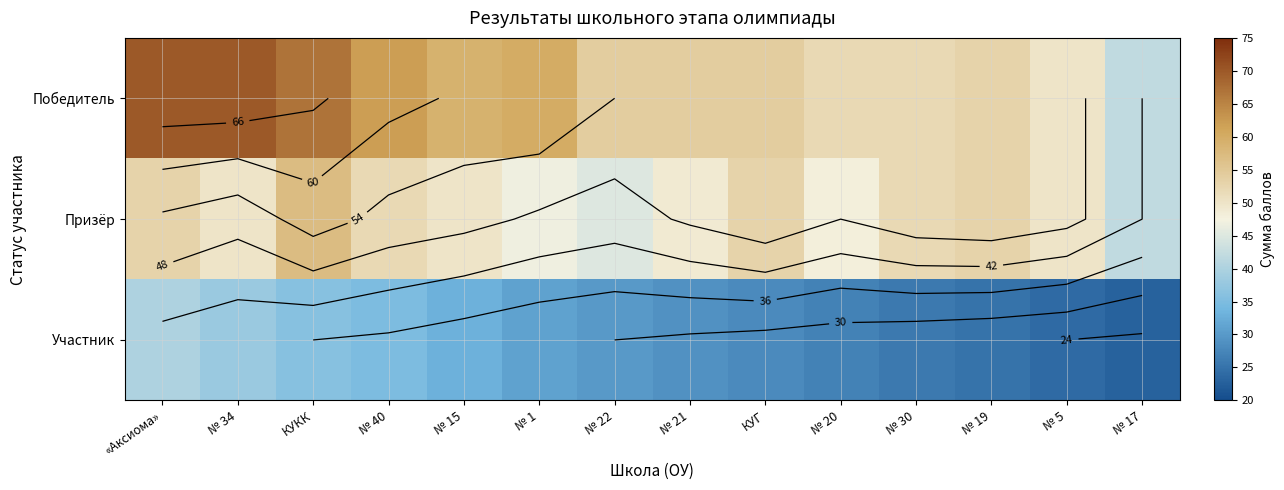

List the series in order of their overall mean, lowest first.

Участник, Призёр, Победитель